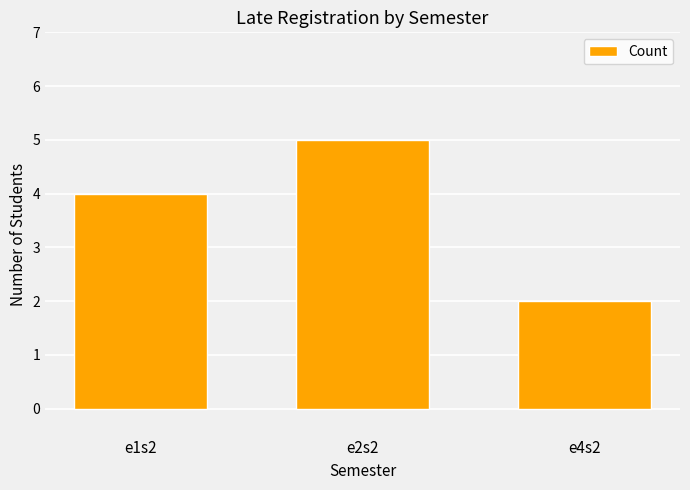

Which label corresponds to the largest value in the chart?

e2s2